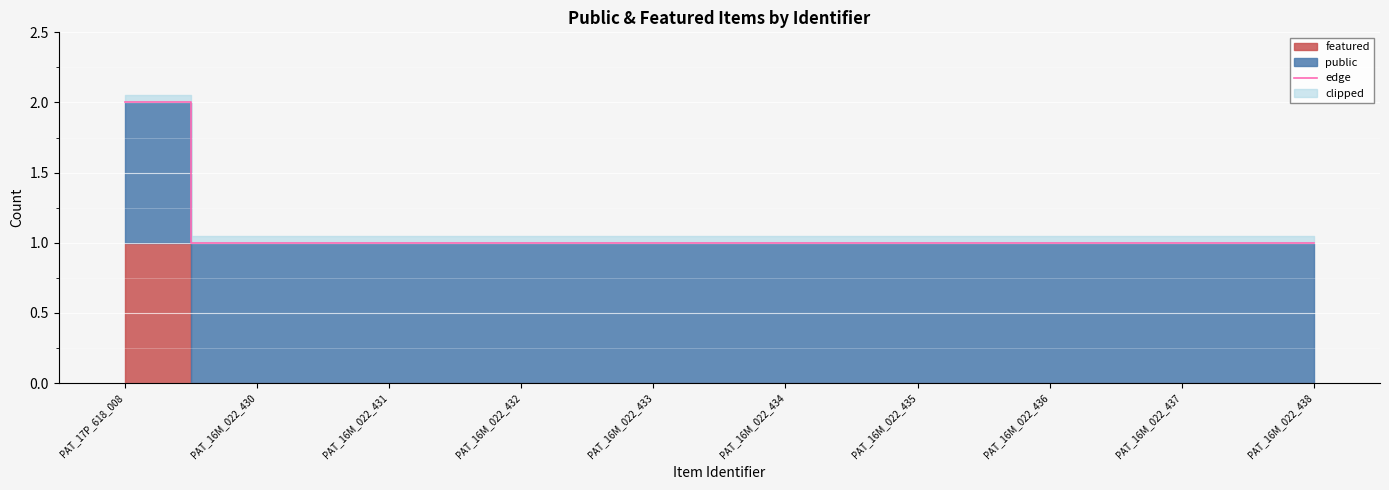

Approximately how many times larger is the value at PAT_16M_022_432 compared to PAT_16M_022_436?

1.0